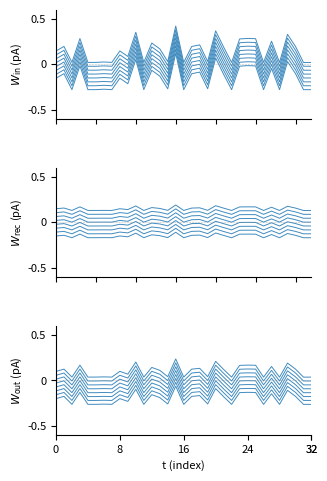

What is the difference between the values at 22 and 23?

0.1